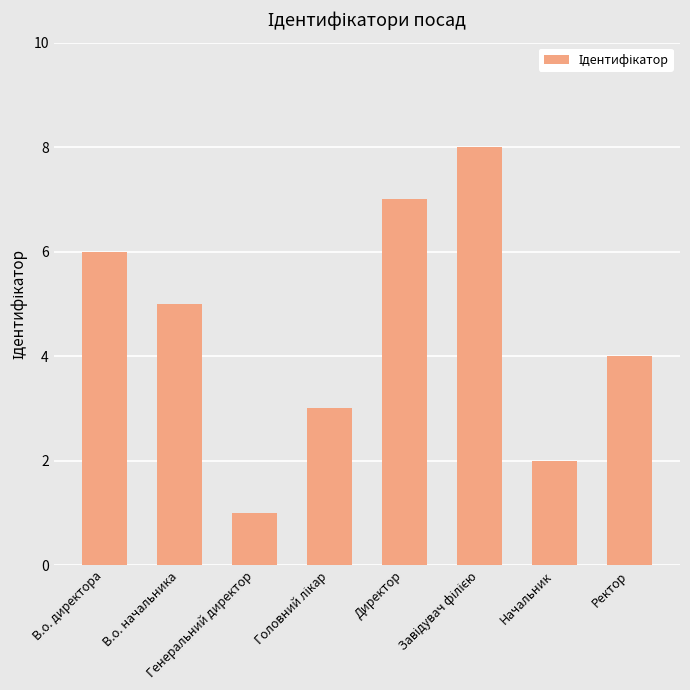

At which category does the chart reach its minimum across all series?

Генеральний директор